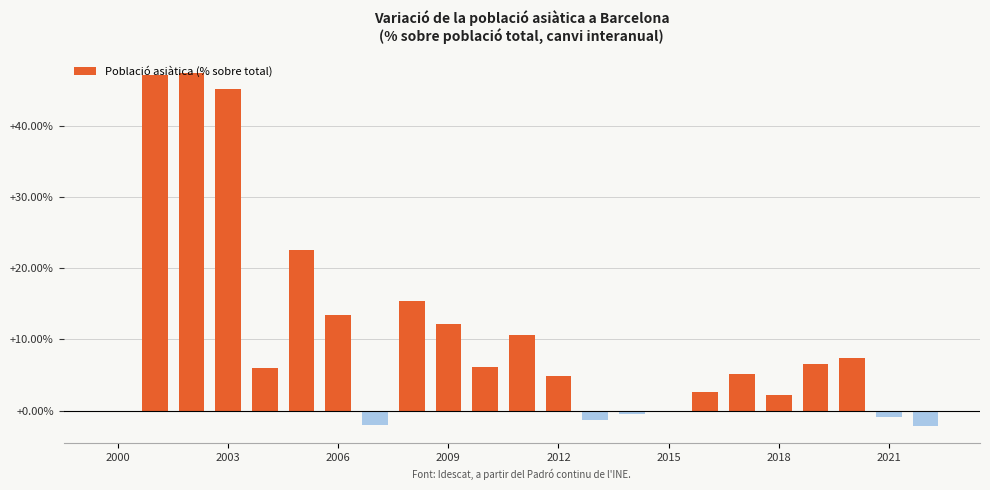

Count the number of categories in the chart.

23